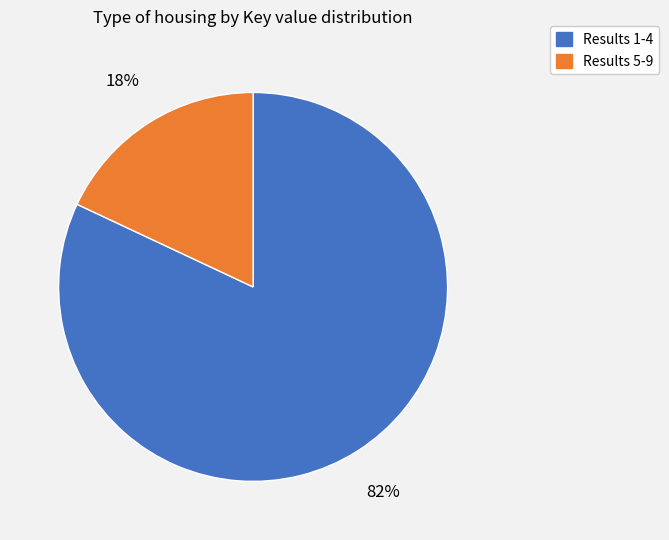

Is there any slice that represents more than half of the pie?

Yes